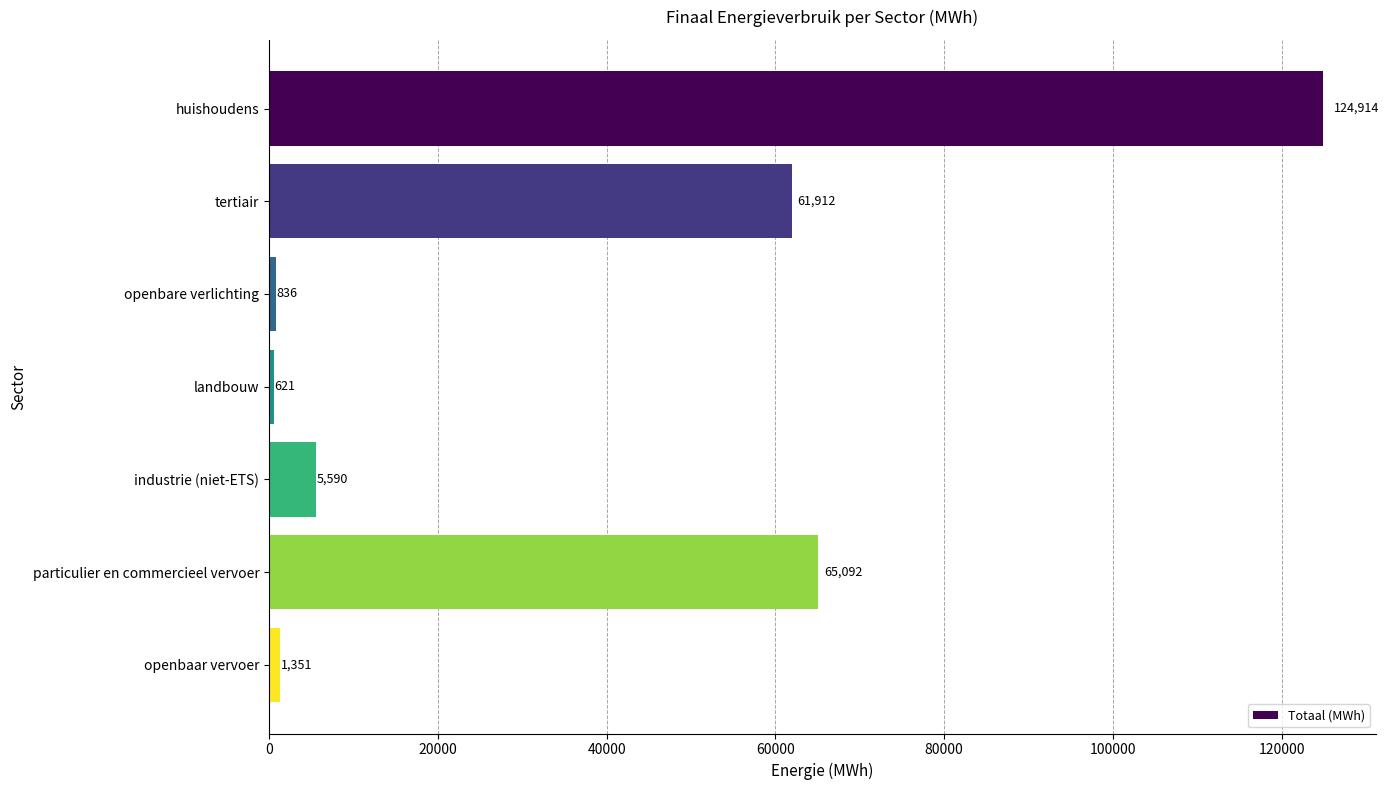

List the labels in order of value, smallest first.

landbouw, openbare verlichting, openbaar vervoer, industrie (niet-ETS), tertiair, particulier en commercieel vervoer, huishoudens